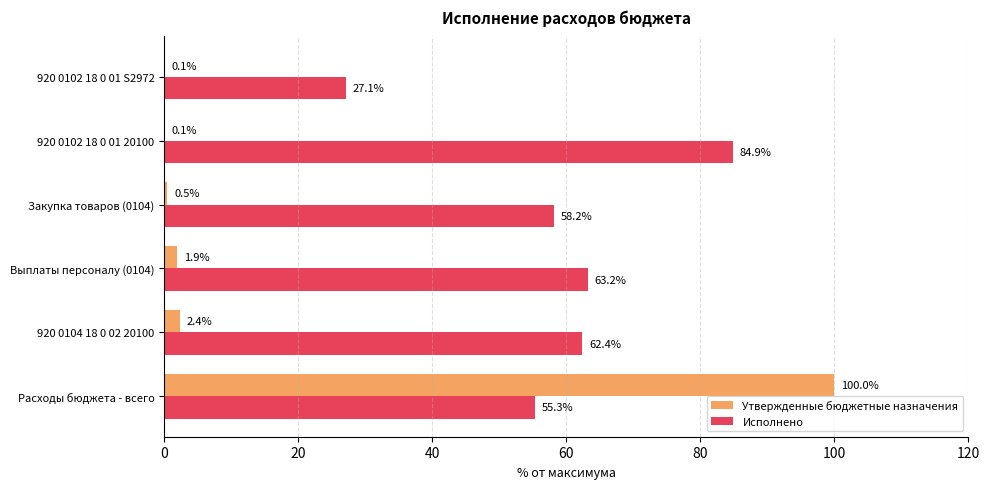

Which category has the highest value across all series?

Расходы бюджета - всего